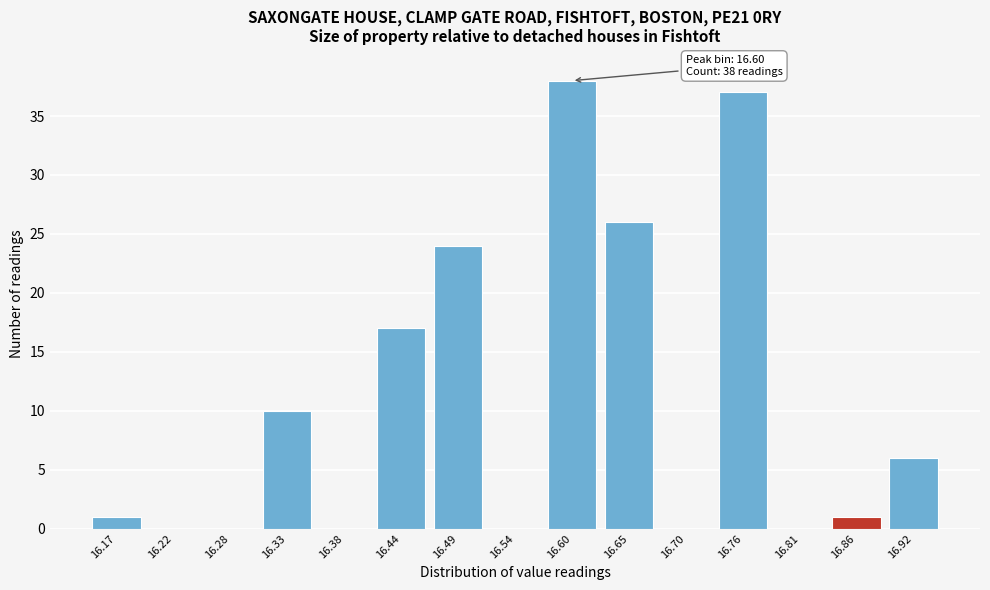

Reading right to left, list all the values displayed in this chart.

16.92=6	16.86=1	16.81=0	16.76=37	16.70=0	16.65=26	16.60=38	16.54=0	16.49=24	16.44=17	16.38=0	16.33=10	16.28=0	16.22=0	16.17=1